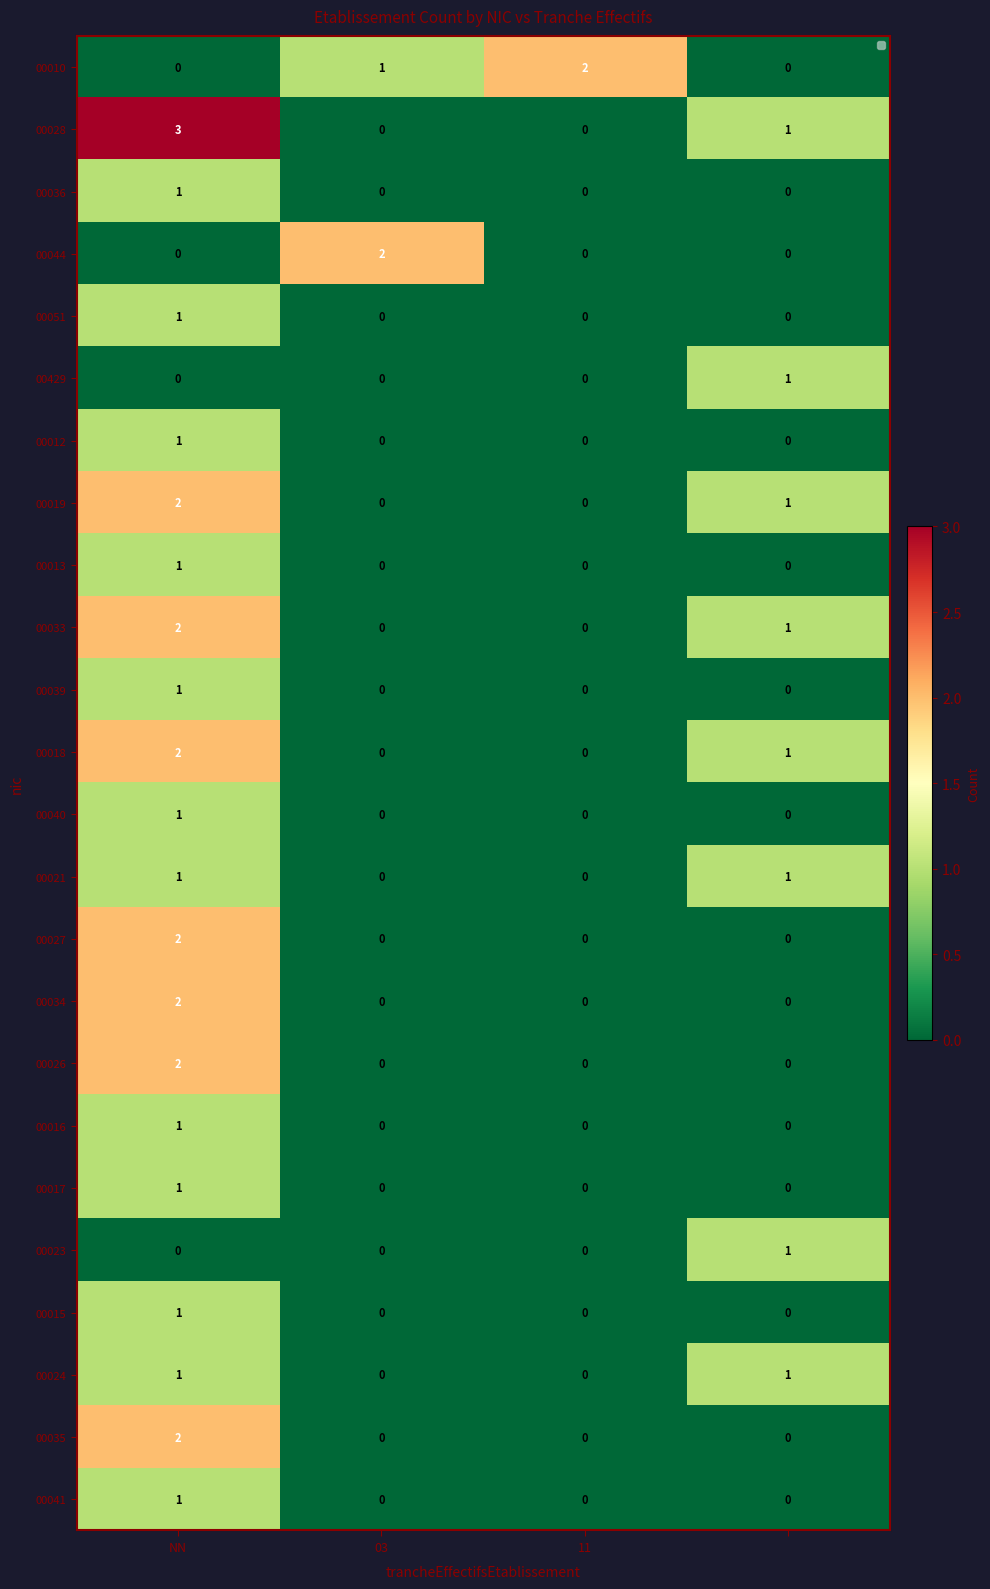

List the series in order of their peak value, lowest first.

00036, 00051, 00429, 00012, 00013, 00039, 00040, 00021, 00016, 00017, 00023, 00015, 00024, 00041, 00010, 00044, 00019, 00033, 00018, 00027, 00034, 00026, 00035, 00028